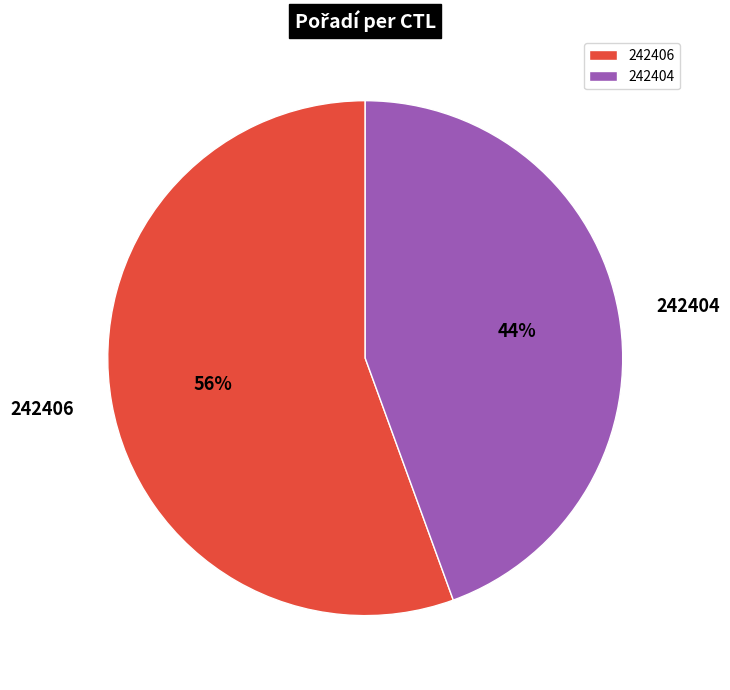

True or false: 242404 accounts for 44% of the total.

True